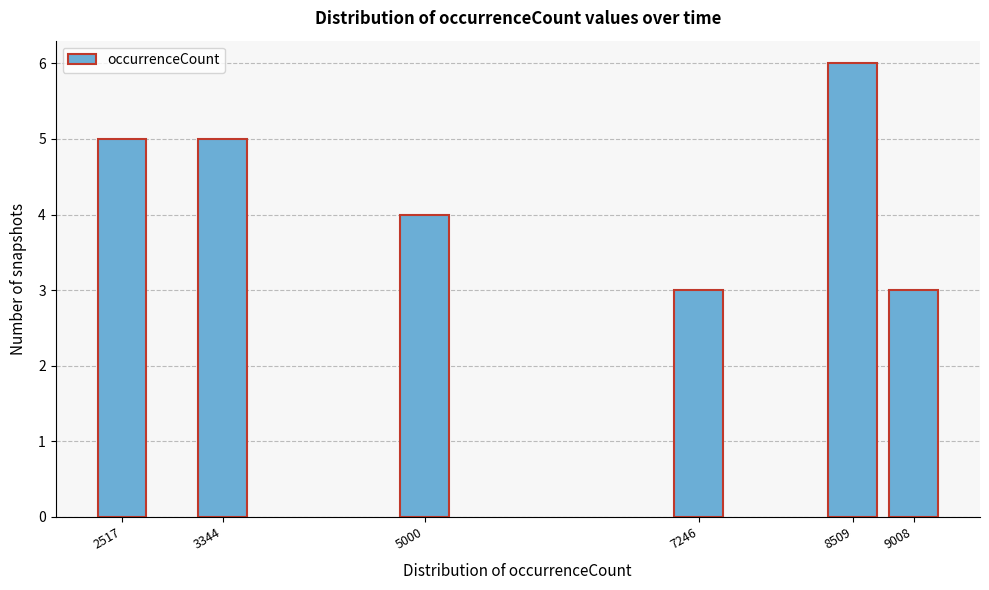

Reading left to right, transcribe all the data shown in this chart.

2517=5	3344=5	5000=4	7246=3	8509=6	9008=3